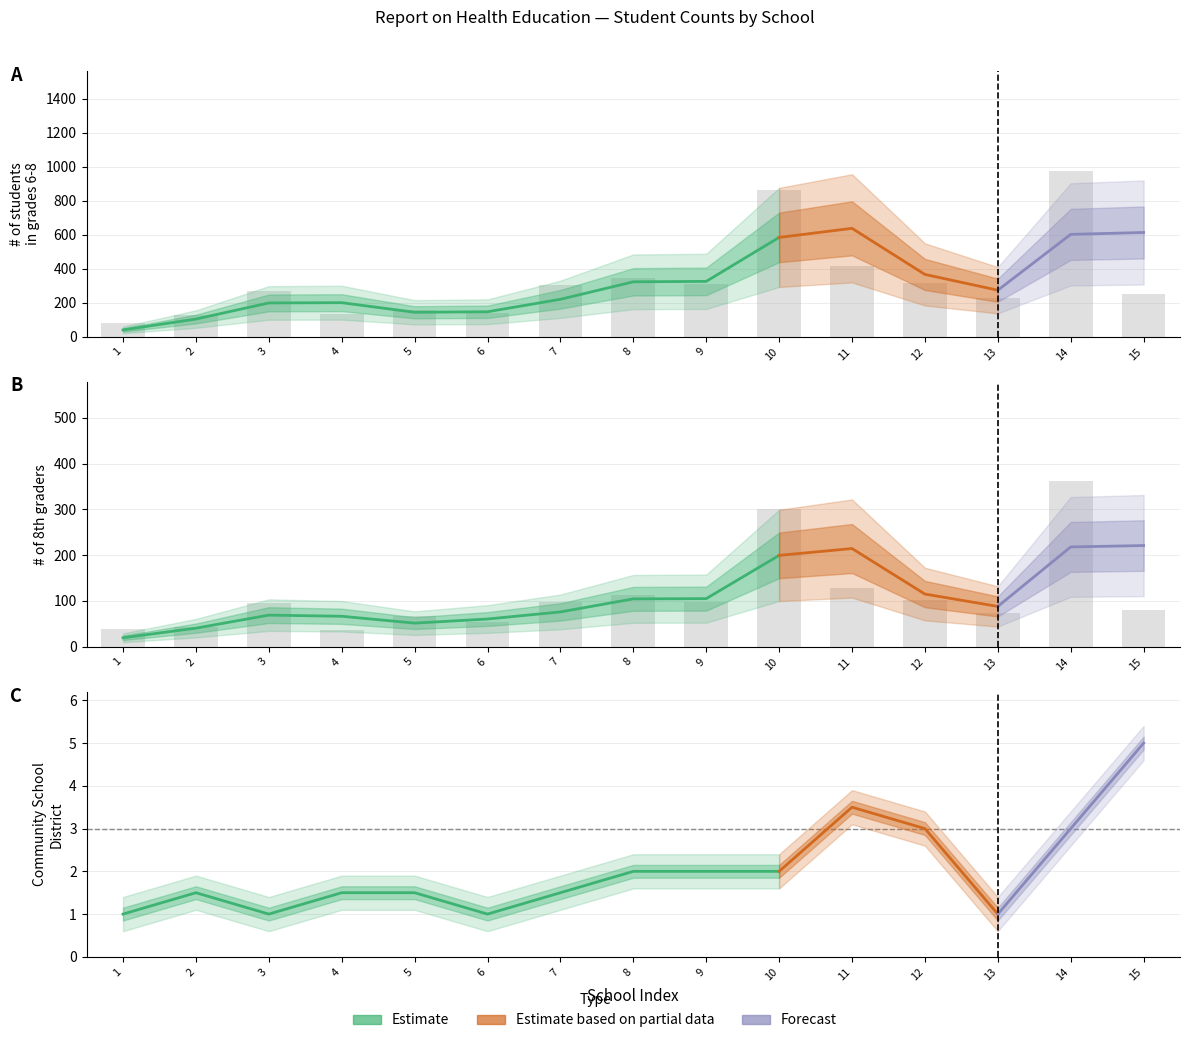

List the series in order of their overall mean, highest first.

# of students in grades 6-8, # of 8th graders